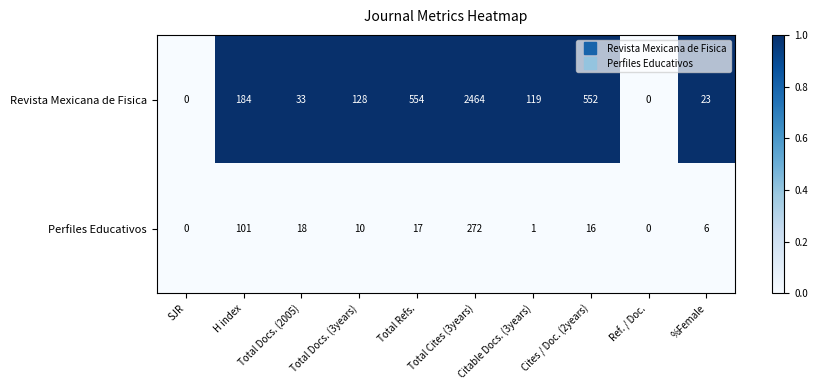

Rank the series at Total Docs. (3years) from lowest to highest value.

Perfiles Educativos, Revista Mexicana de Fisica